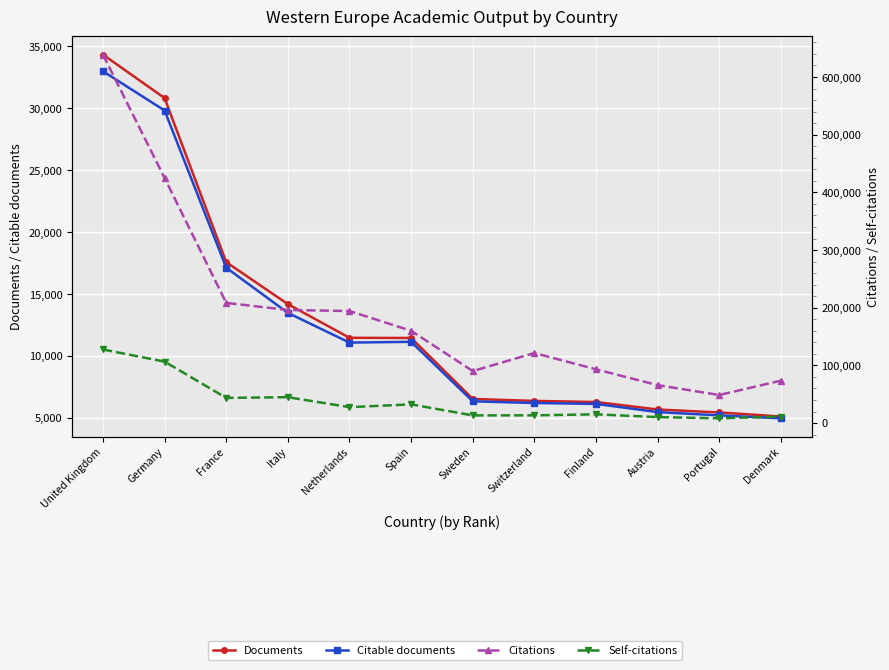

What is the difference between the highest and lowest values at Austria?

60302